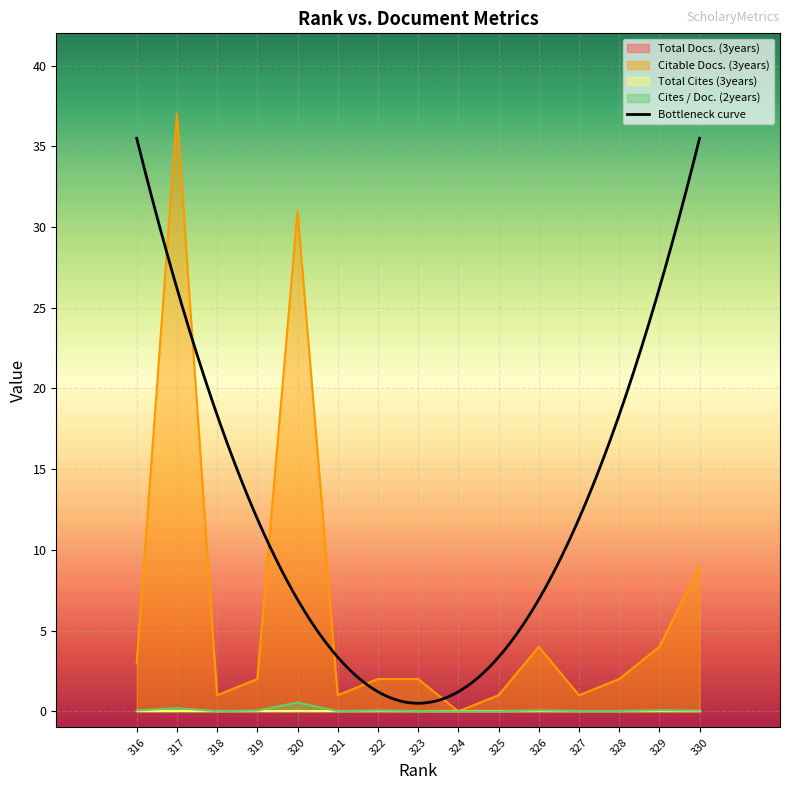

At which label is Cites / Doc. (2years) closest to 0?

325